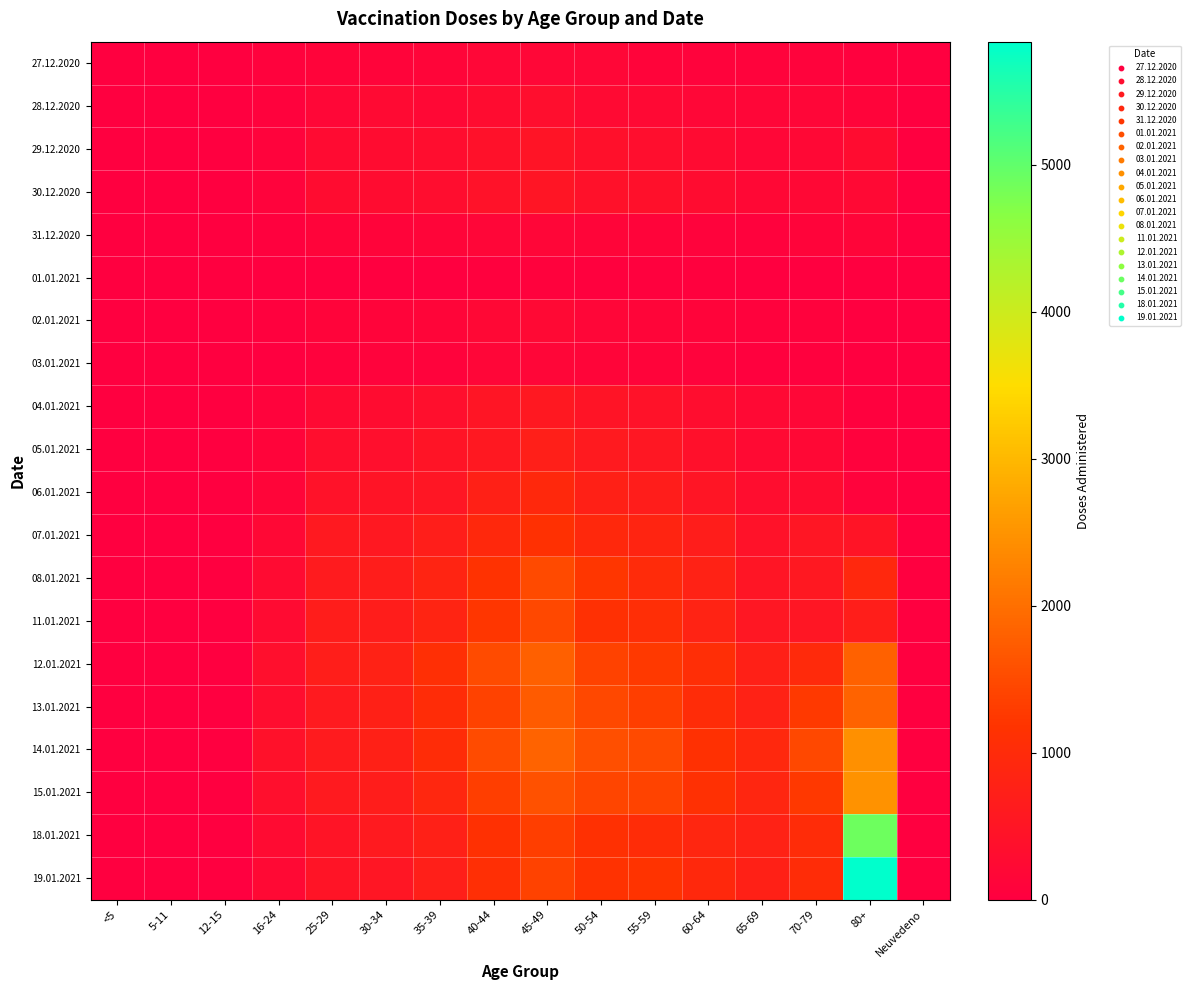

What is the greatest value displayed?

5836